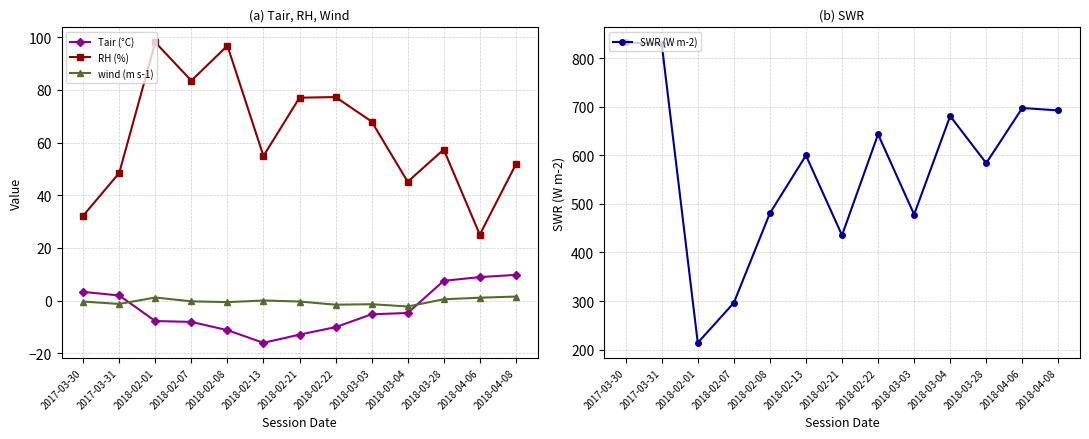

The value of wind (m s-1) at 2018-02-07 is -0.1. True or false?

False